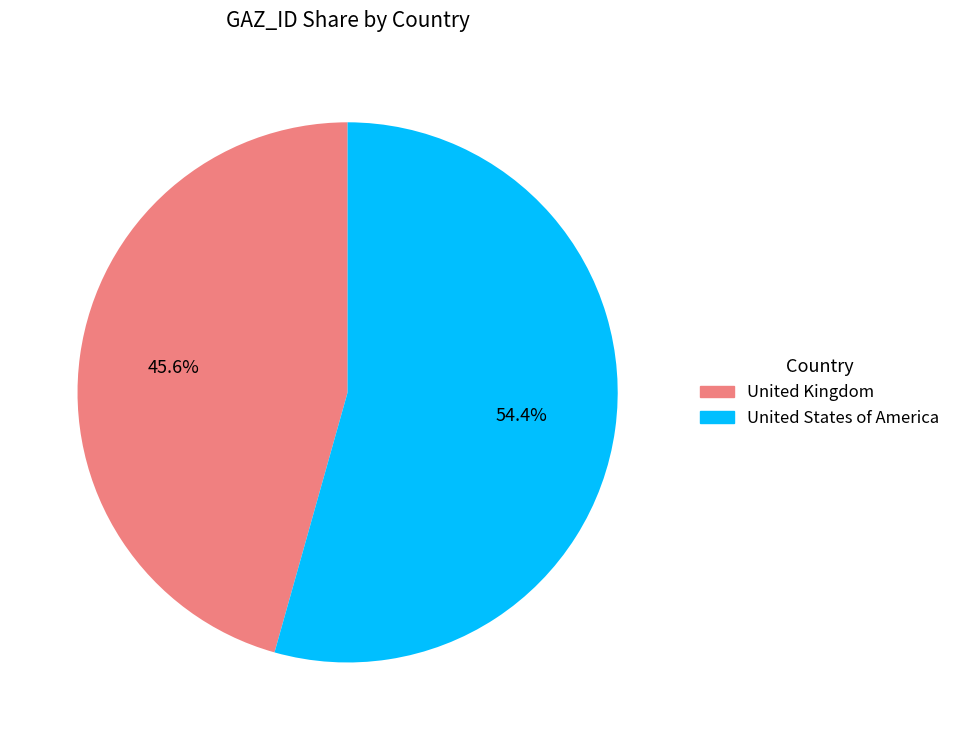

Which slice is the smallest?

United Kingdom